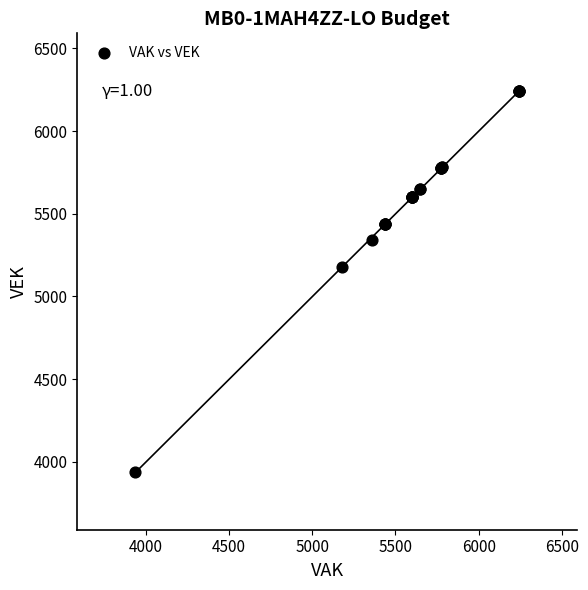

What Y value in the scatter plot is closest to 5090?

5179